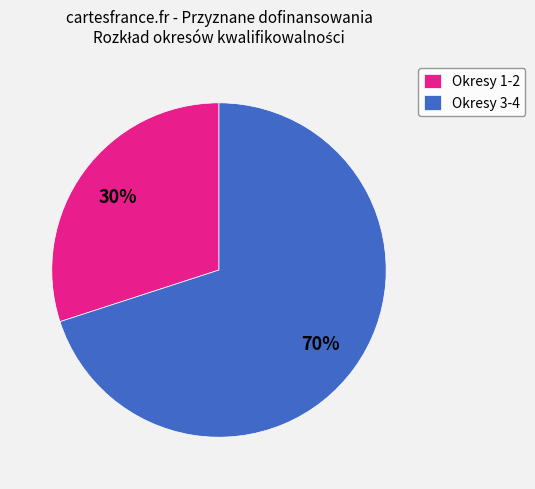

To the nearest percent, what percentage of the pie is Okresy 3-4?

70%